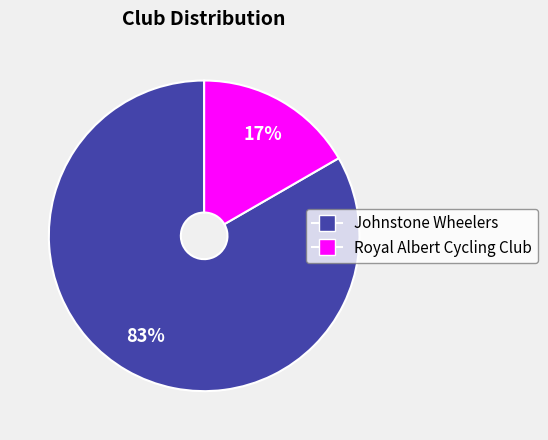

Rank the categories by value from highest to lowest.

Johnstone Wheelers, Royal Albert Cycling Club